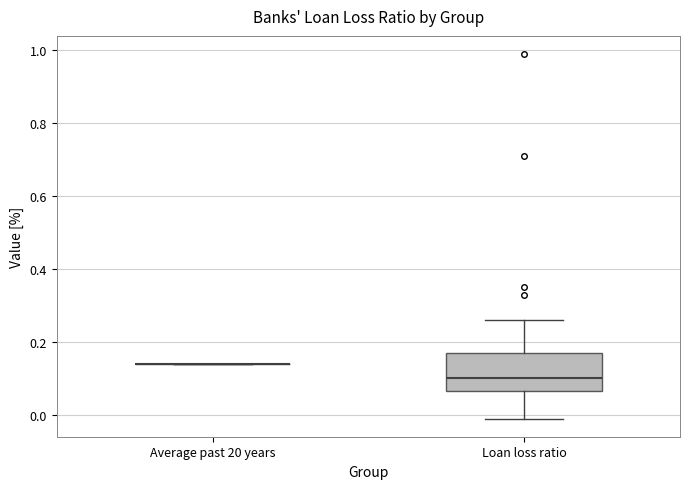

Reading left to right, transcribe this box plot: for each box, give where its median line is, the range the box spans, and where its two whiskers end, as read against the y-axis. The values are not printed on the chart, so give them approximately, as read against the axis.

Average past 20 years: box collapsed to a line at 0.14, whiskers 0.14 to 0.14
Loan loss ratio: median 0.10, box 0.06 to 0.18, whiskers 0.00 to 0.26